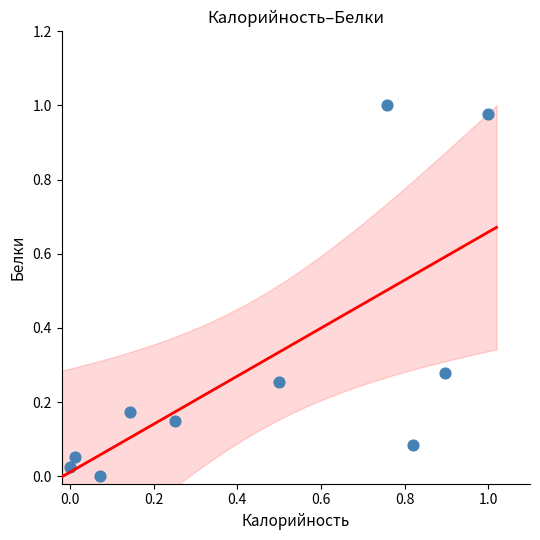

What is the average X value?

0.4